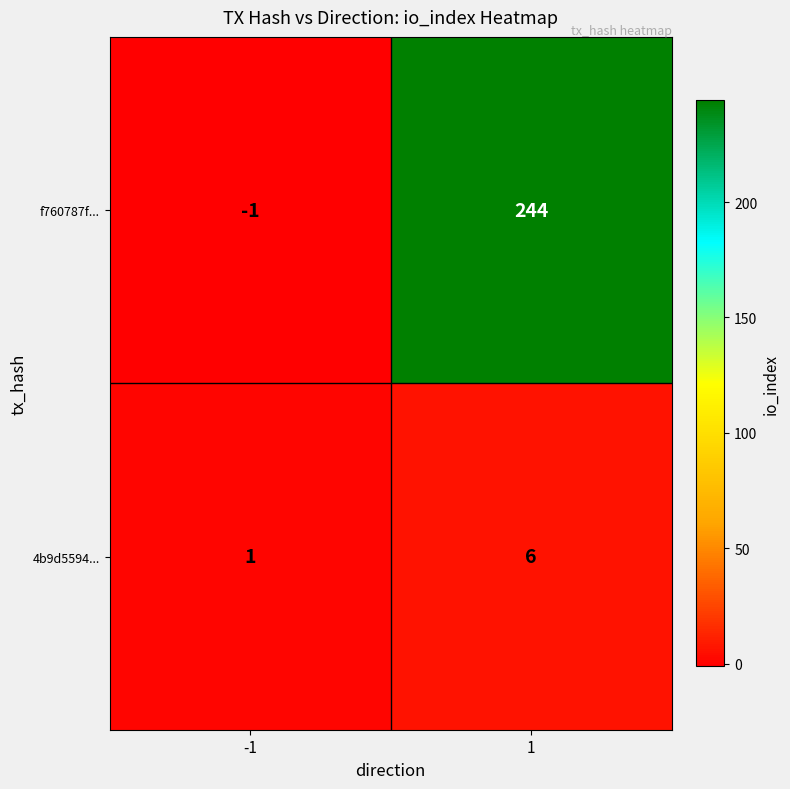

What is the spread (max minus min) of values at -1?

2